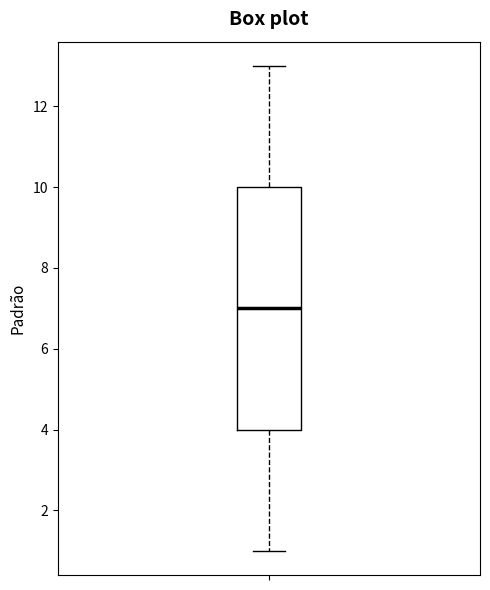

Transcribe this box plot: give where the median line is, the range the box spans, and where the two whiskers end, as read against the y-axis. The values are not printed on the chart, so give them approximately, as read against the axis.

median 7, box 4 to 10, whiskers 1 to 13